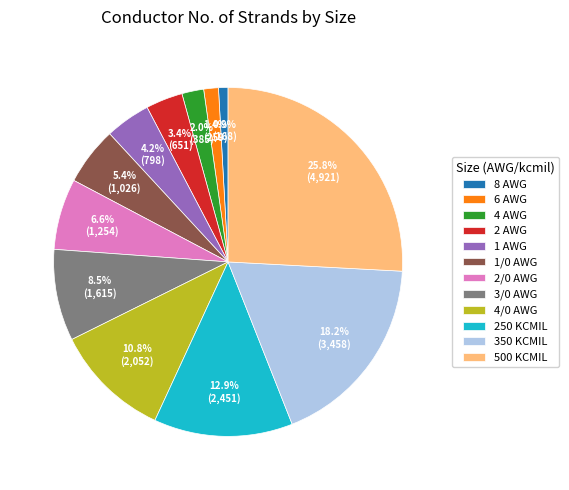

To the nearest percent, what percentage of the pie is 4 AWG?

2%